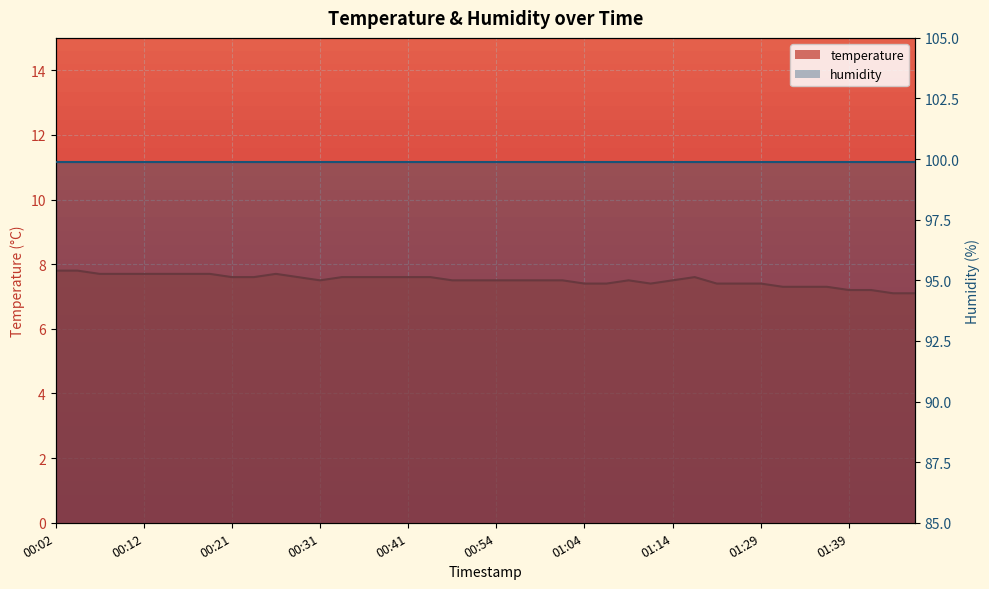

Is it true that the value at 00:24 is 7.6?

True